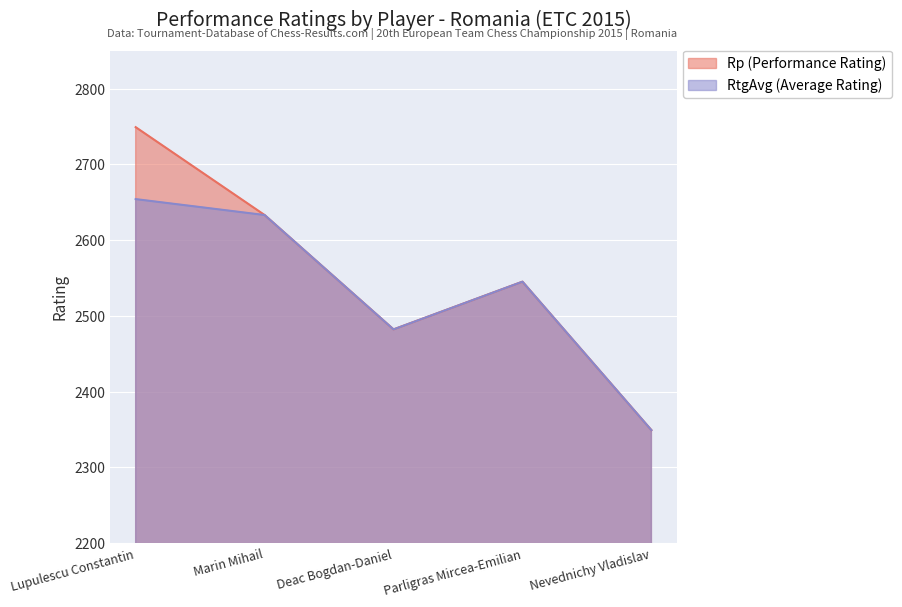

Count the number of data series in this chart.

2